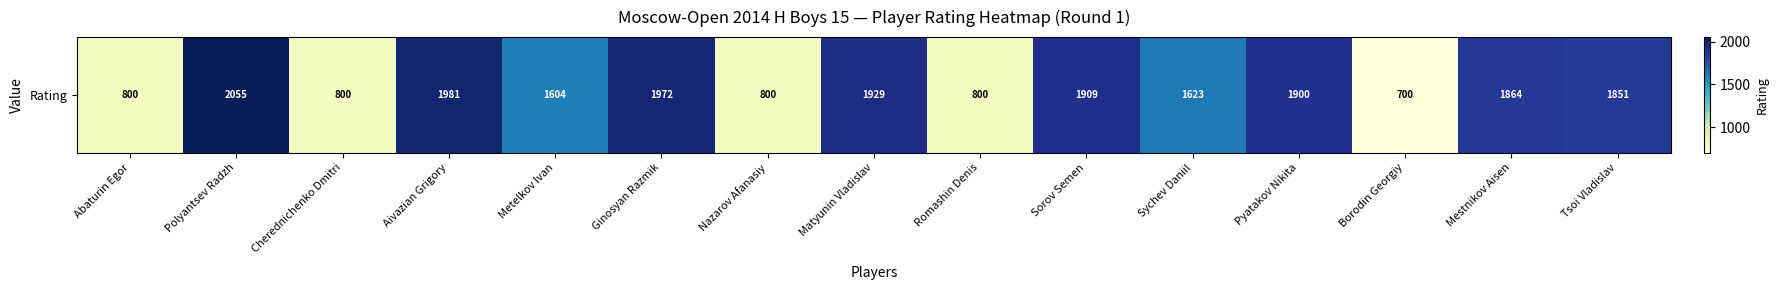

Rank the categories by value from highest to lowest.

Polyantsev Radzh, Aivazian Grigory, Ginosyan Razmik, Matyunin Vladislav, Sorov Semen, Pyatakov Nikita, Mestnikov Aisen, Tsoi Vladislav, Sychev Daniil, Metelkov Ivan, Abaturin Egor, Cherednichenko Dmitri, Nazarov Afanasiy, Romashin Denis, Borodin Georgiy